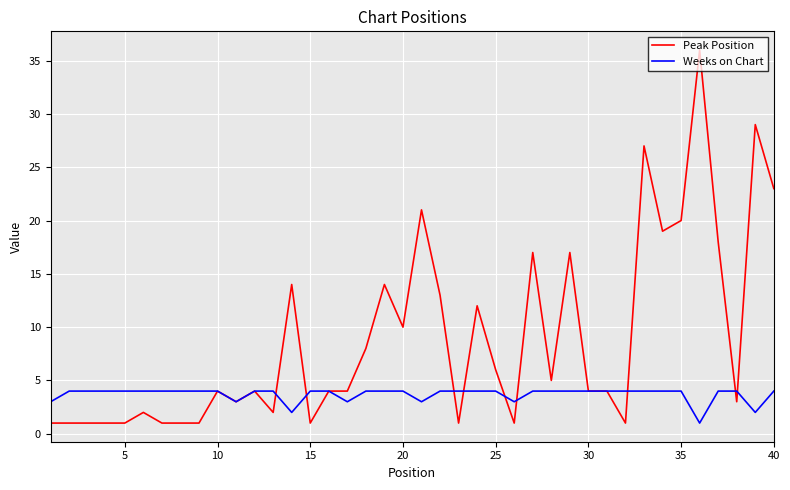

List the series in order of their peak value, highest first.

Peak Position, Weeks on Chart